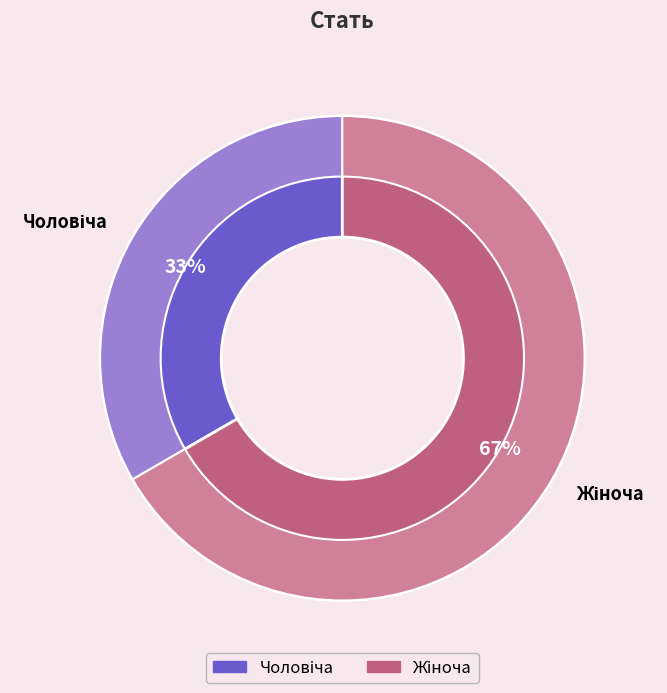

Combined, what portion of the pie is Чоловіча and Жіноча?

100.0%